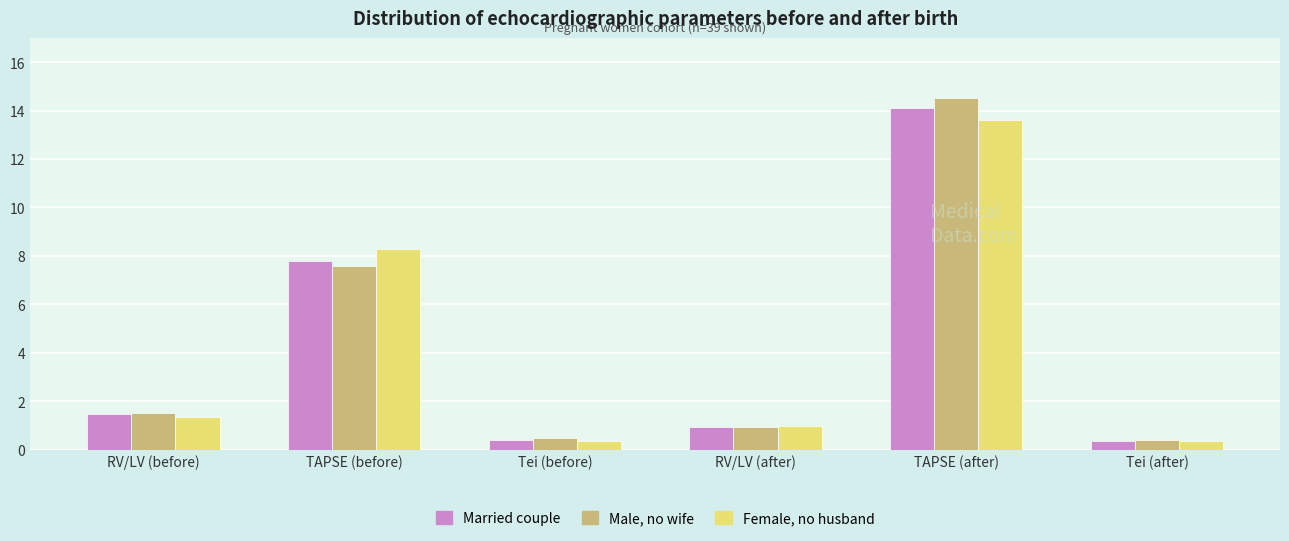

At which category does the chart reach its peak across all series?

TAPSE (after)